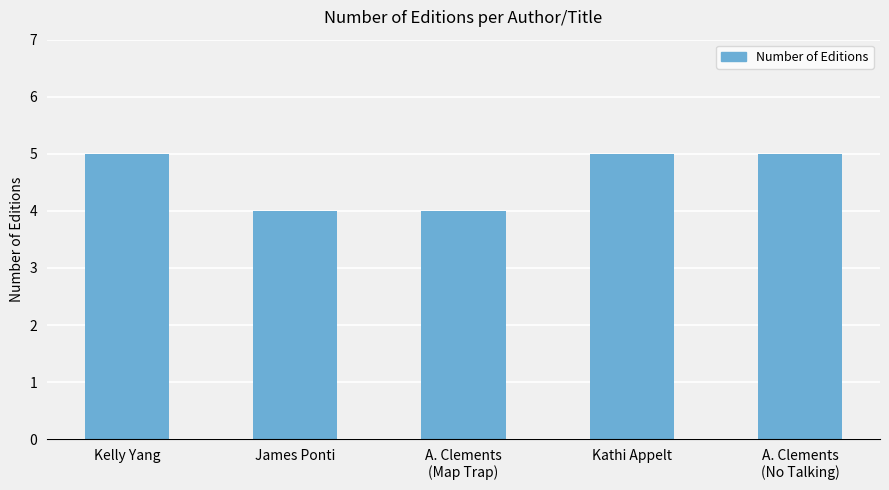

Reading left to right, list all the values displayed in this chart.

5	4	4	5	5